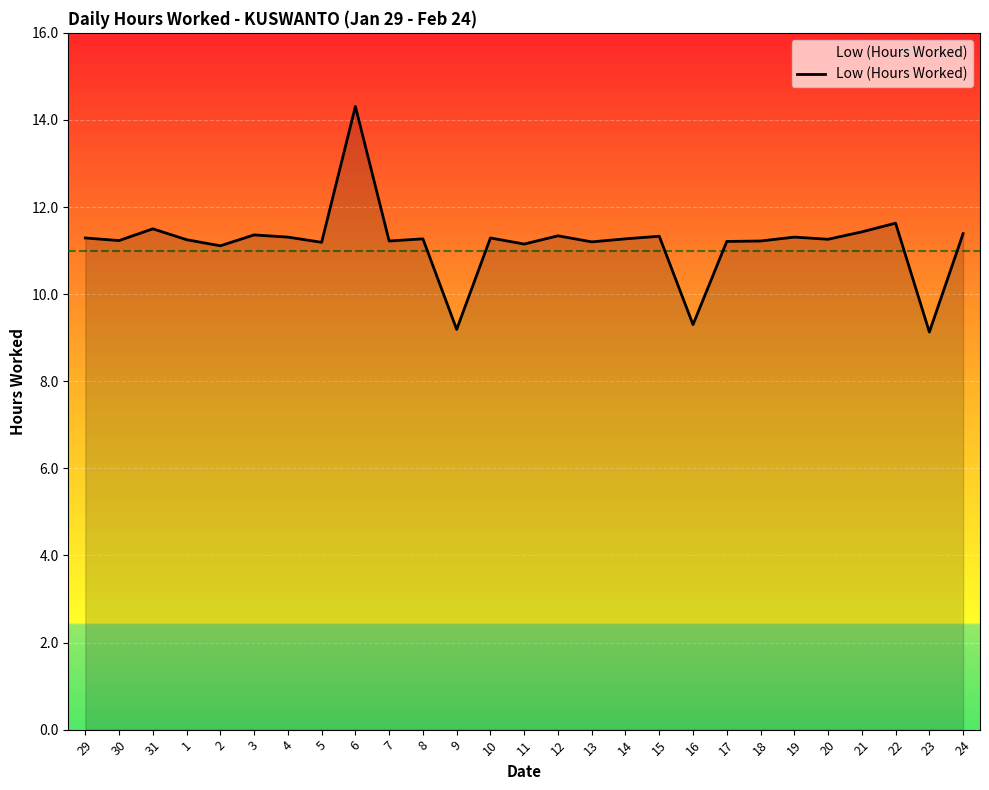

At which category does the chart reach its peak across all series?

6